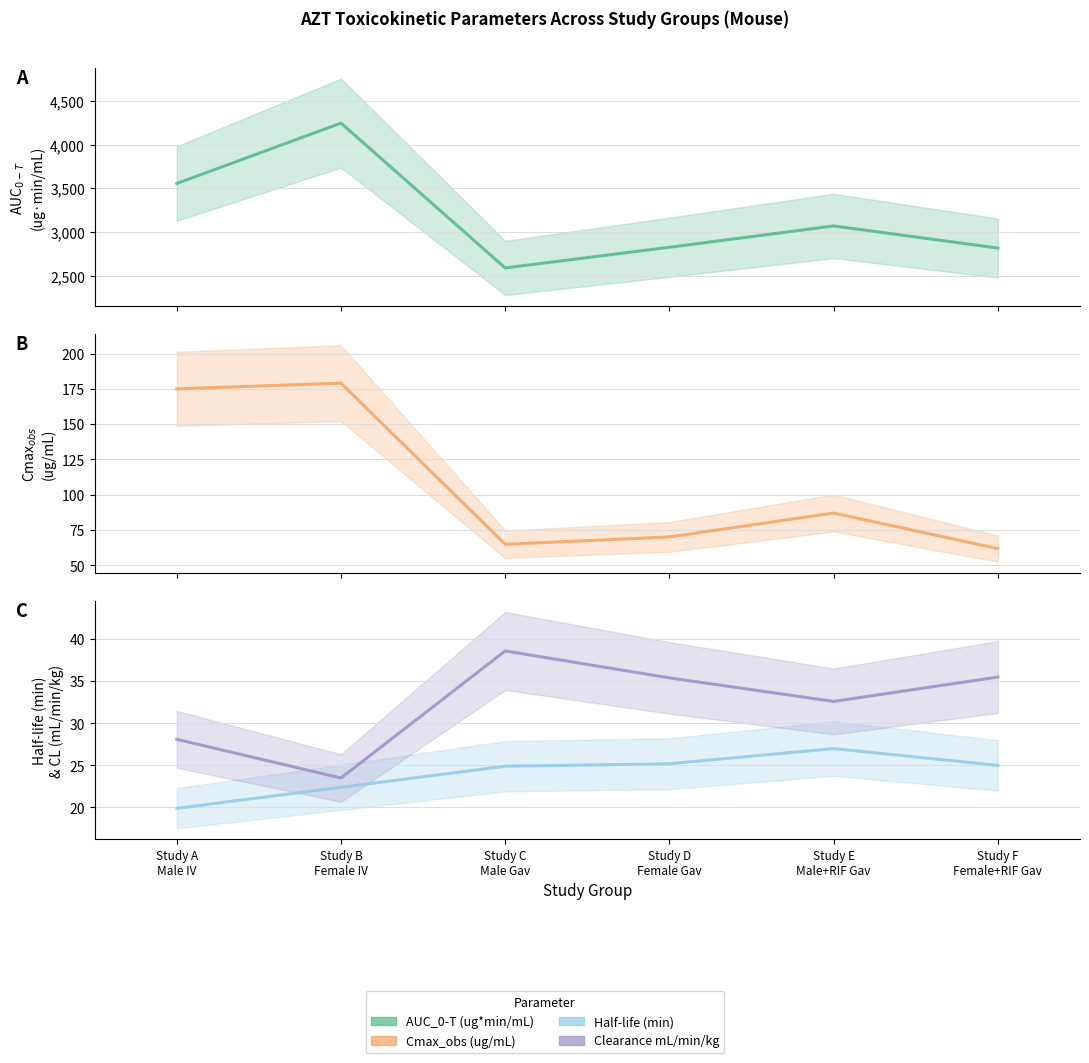

True or false: AUC_0-T (ug*min/mL) and Clearance mL/min/kg cross at least once.

False